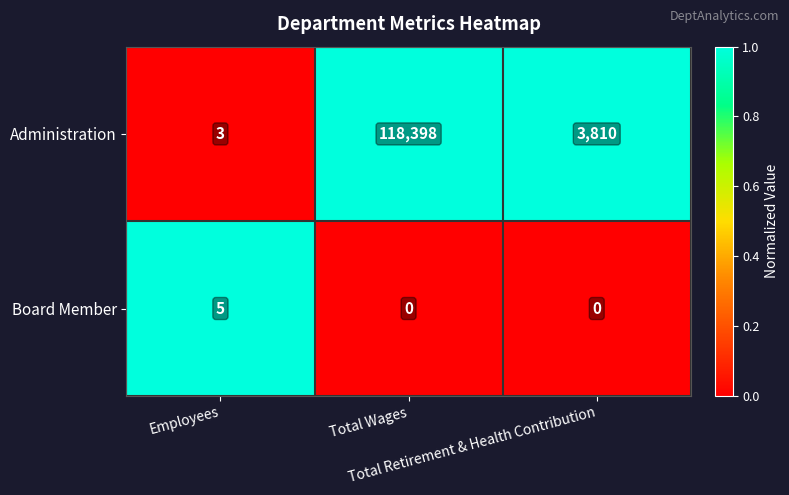

Which series has the widest spread of values?

Administration